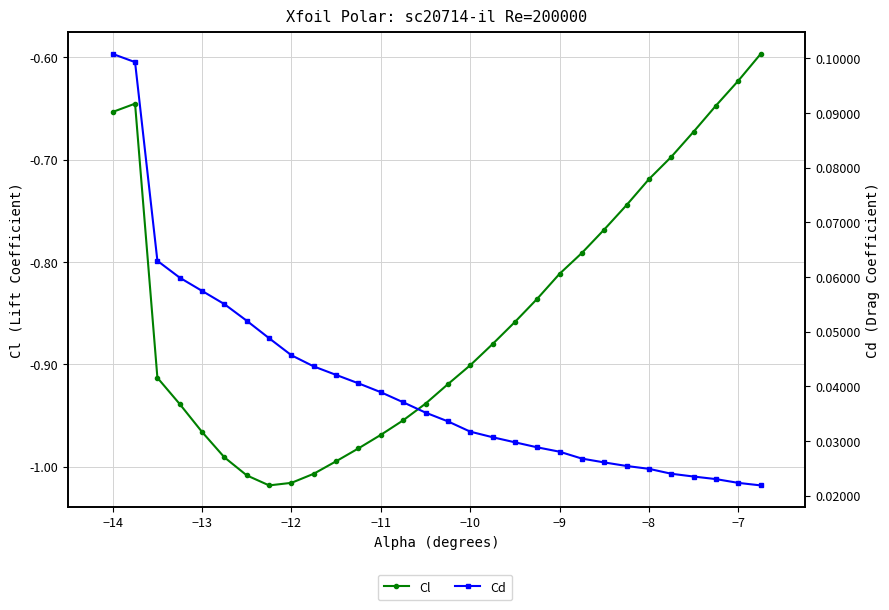

The Cd series shows 0.1 at −13. True or false?

True